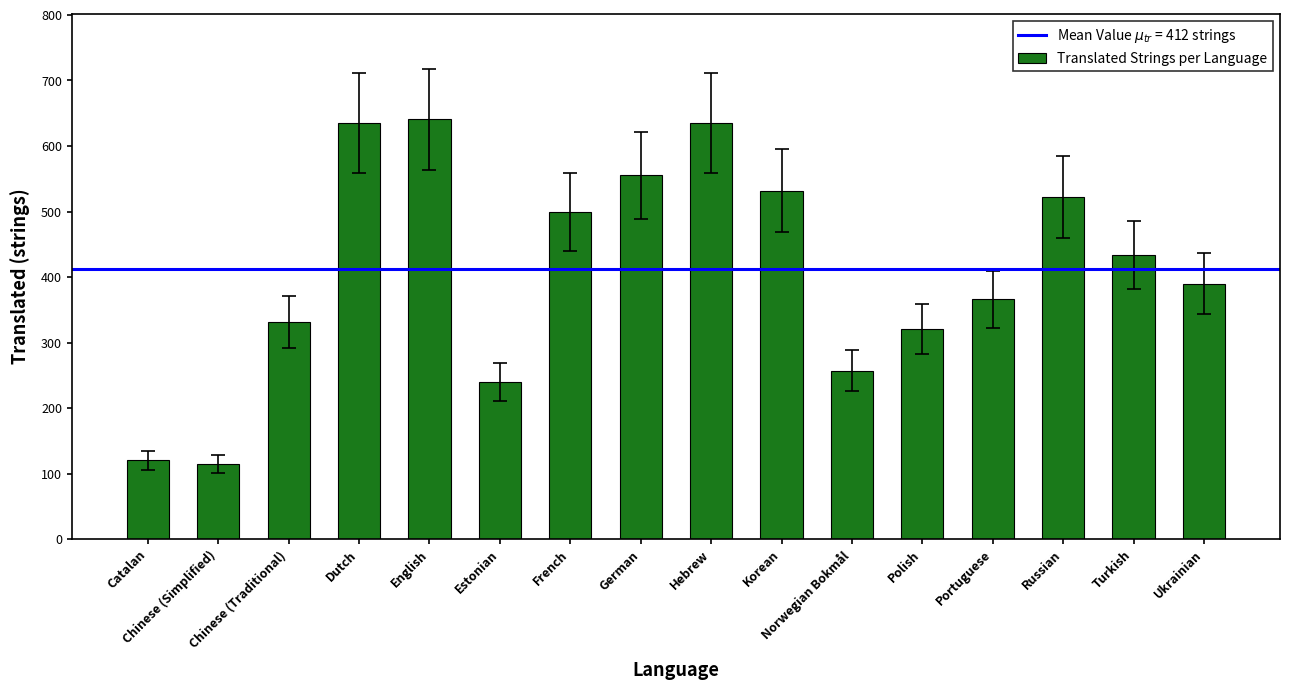

What is the value of the 12th bar from the left?

321